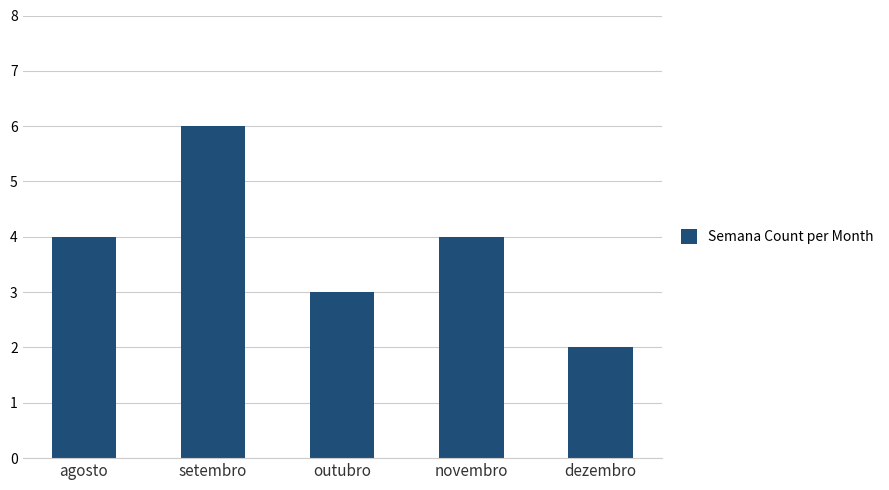

What is the value of the 3rd bar from the left?

3